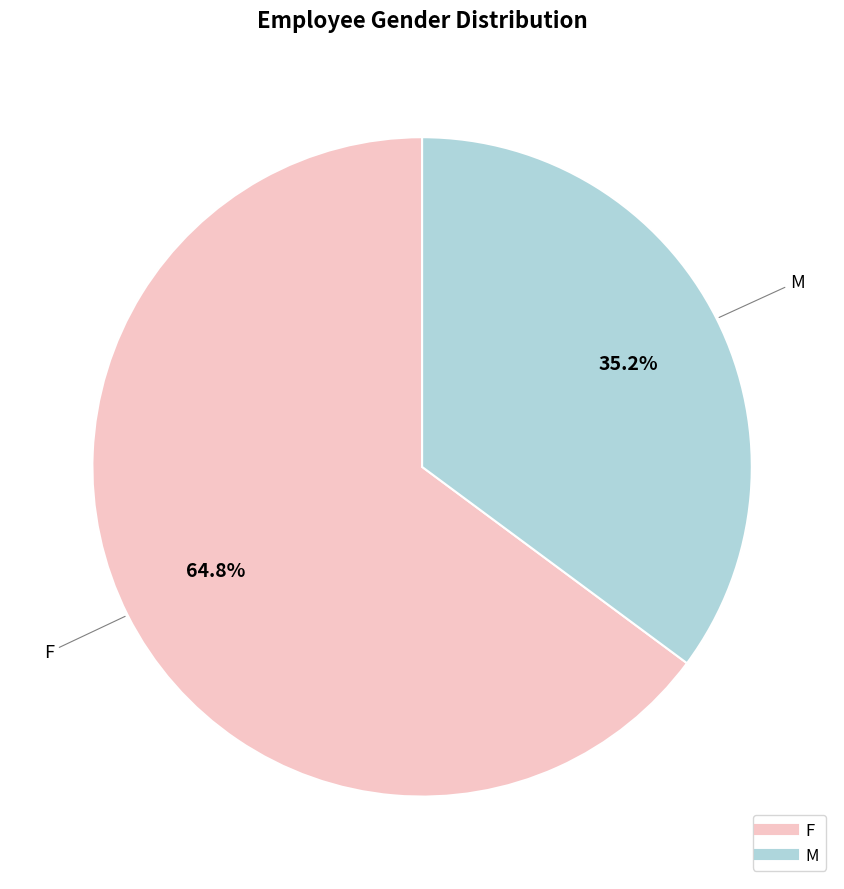

To the nearest percent, what is the combined percentage of M and F?

100%